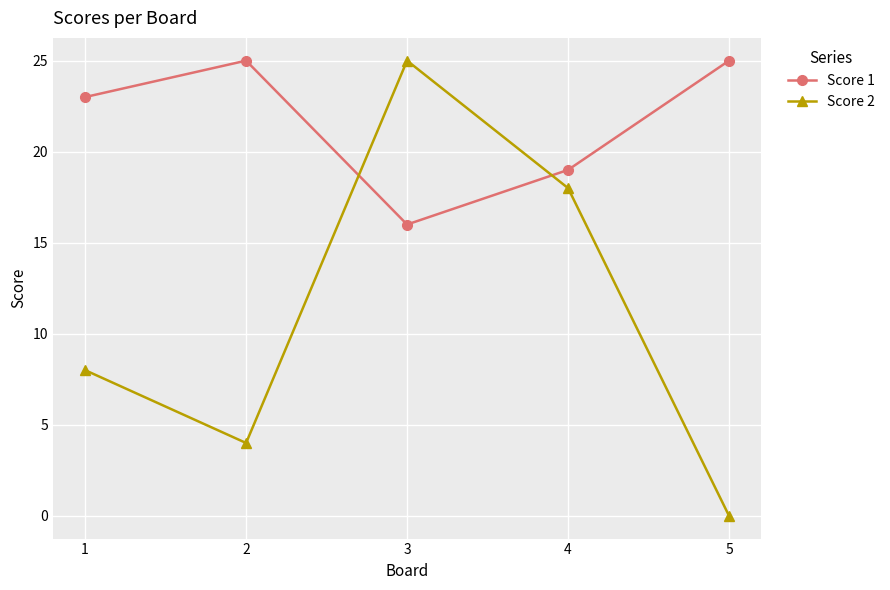

Reading left to right, extract all data points from this chart.

Score 1: 1=23	2=25	3=16	4=19	5=25
Score 2: 1=8	2=4	3=25	4=18	5=0